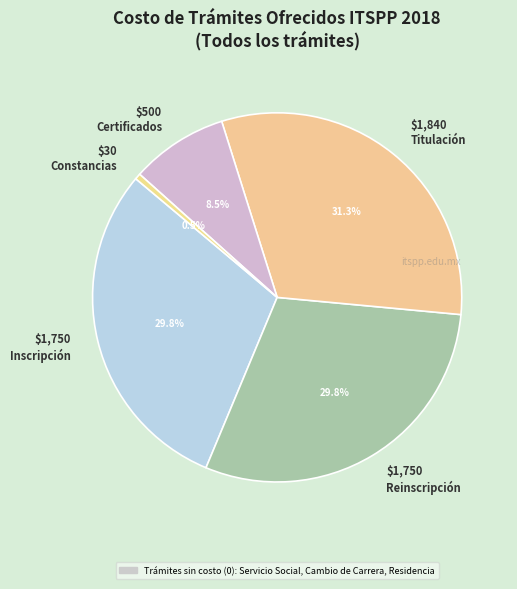

How many slices are in this pie chart?

5